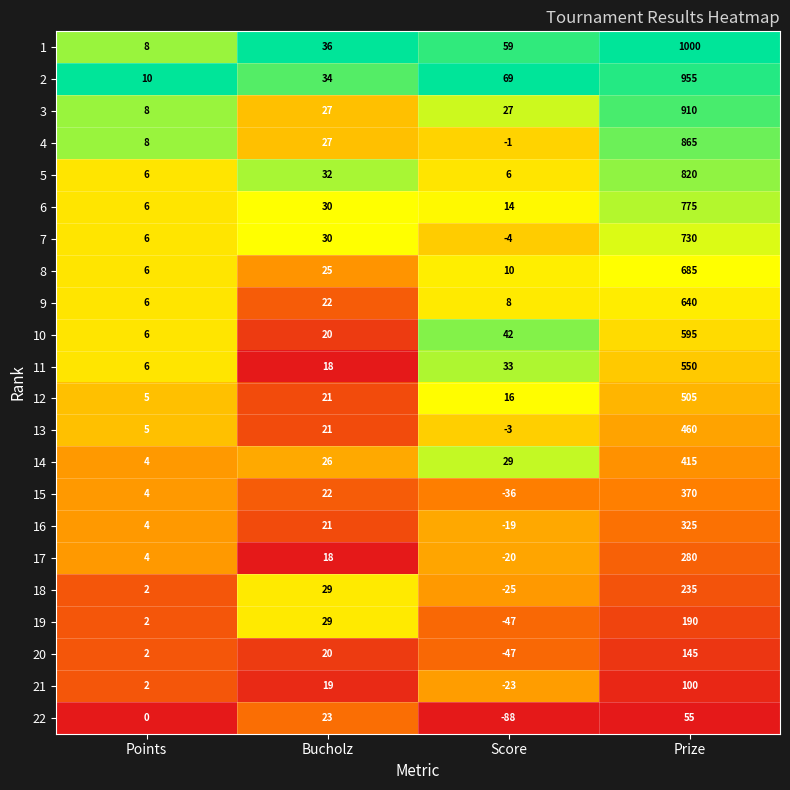

Which series has the largest range (max minus min)?

1